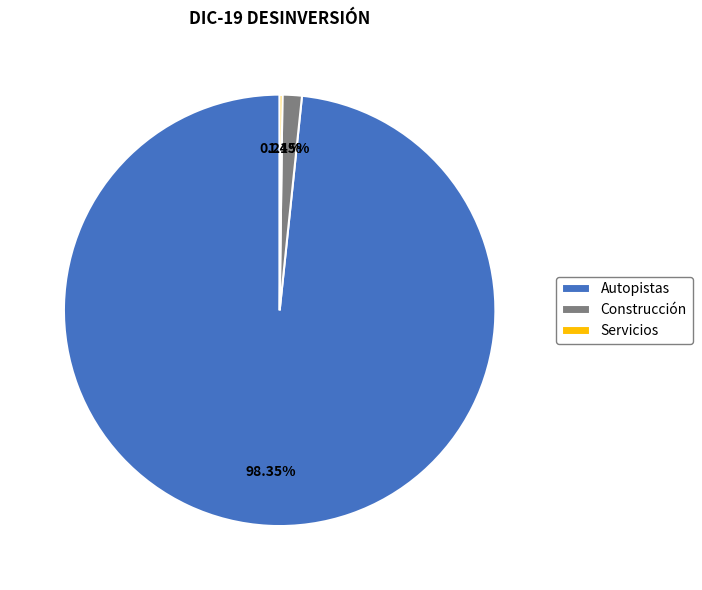

Is there any slice that represents more than half of the pie?

Yes